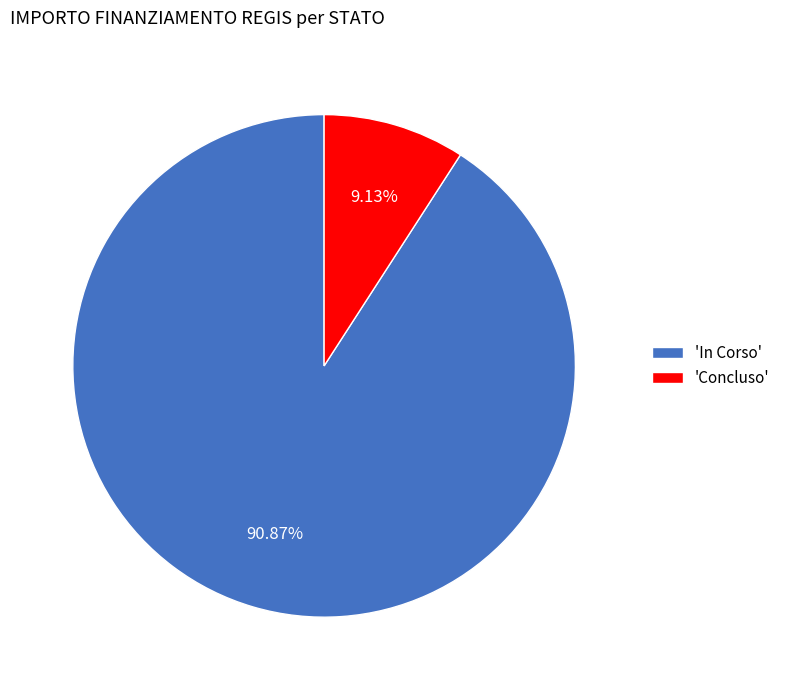

Is there a majority slice in this chart?

Yes